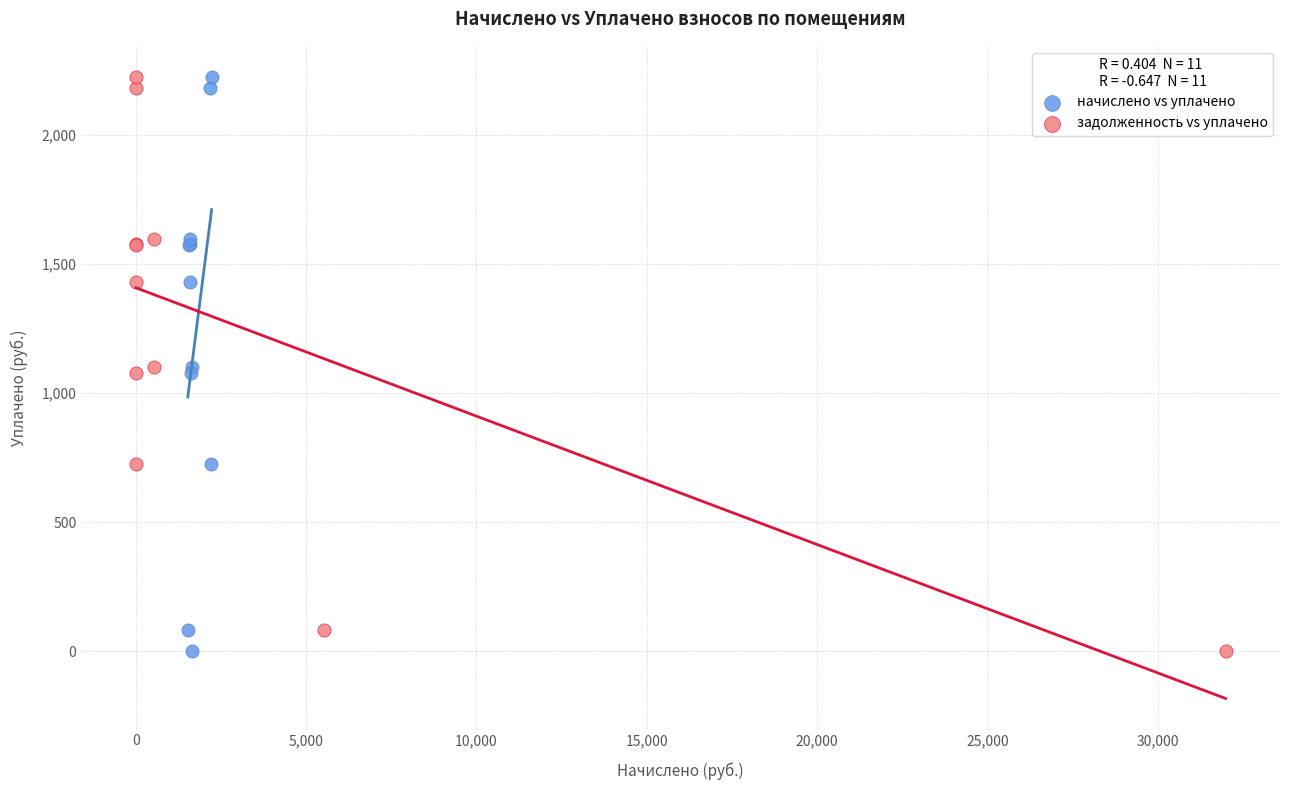

What are all the series names shown in the legend?

начислено vs уплачено, задолженность vs уплачено